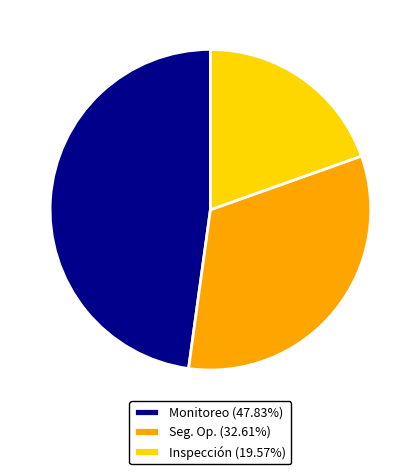

How many segments does this pie chart have?

3